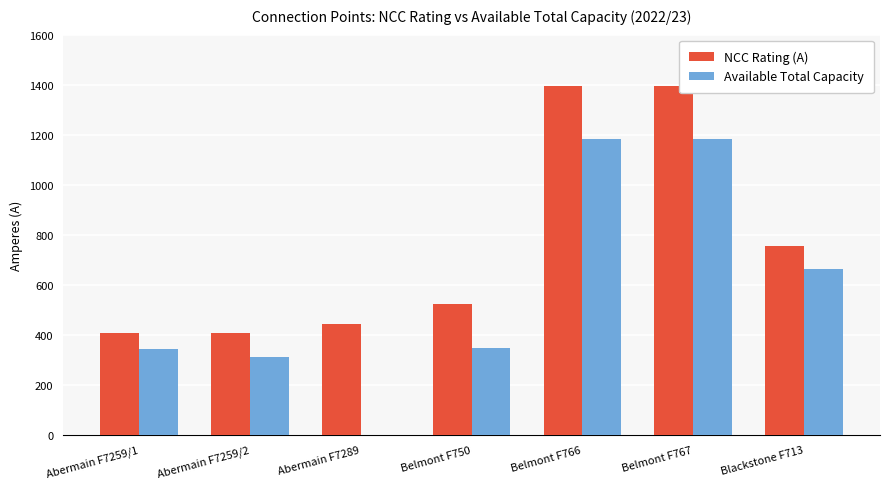

What is the maximum value for Available Total Capacity?

1184